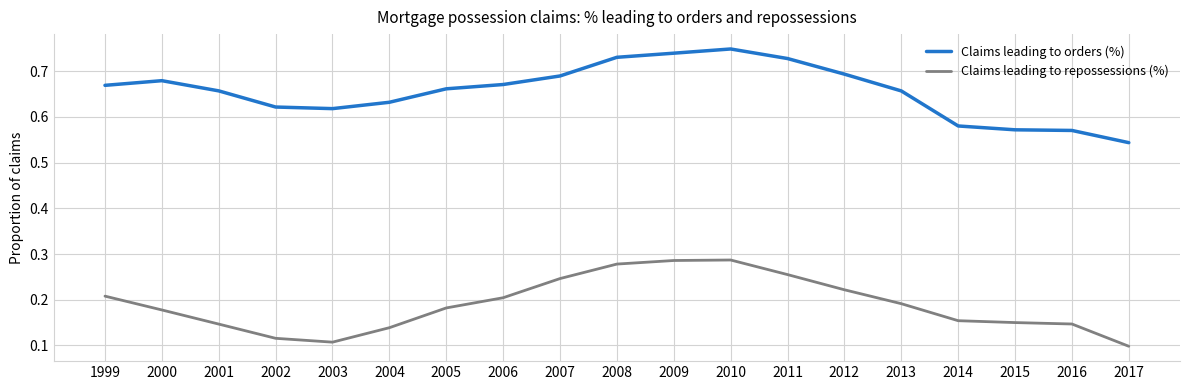

Is it true that Claims leading to repossessions (%) equals 0.2 at 2001?

False